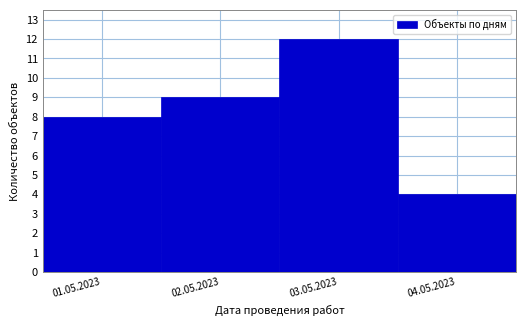

Reading right to left, list all the values displayed in this chart.

4	12	9	8